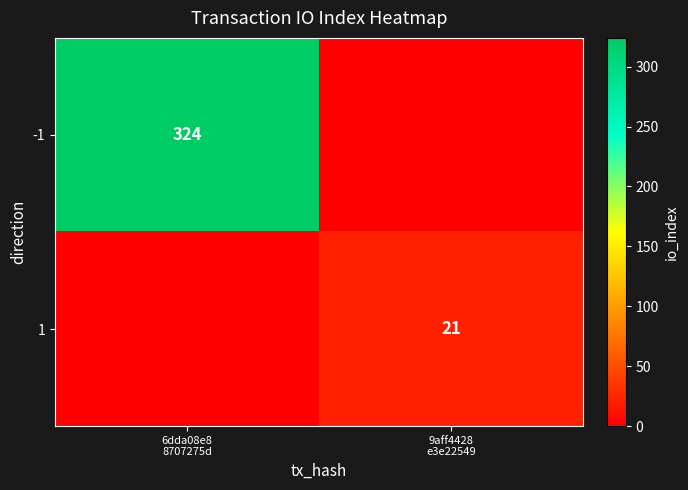

Where is -1 nearest to the value 162?

6dda08e8 8707275d